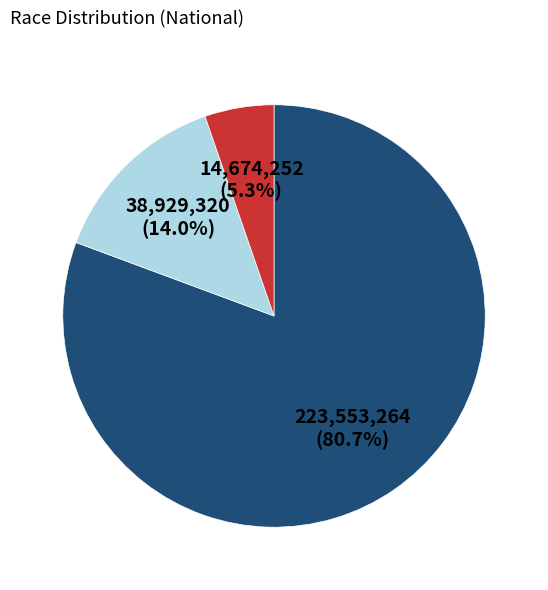

Is there any slice that represents more than half of the pie?

Yes